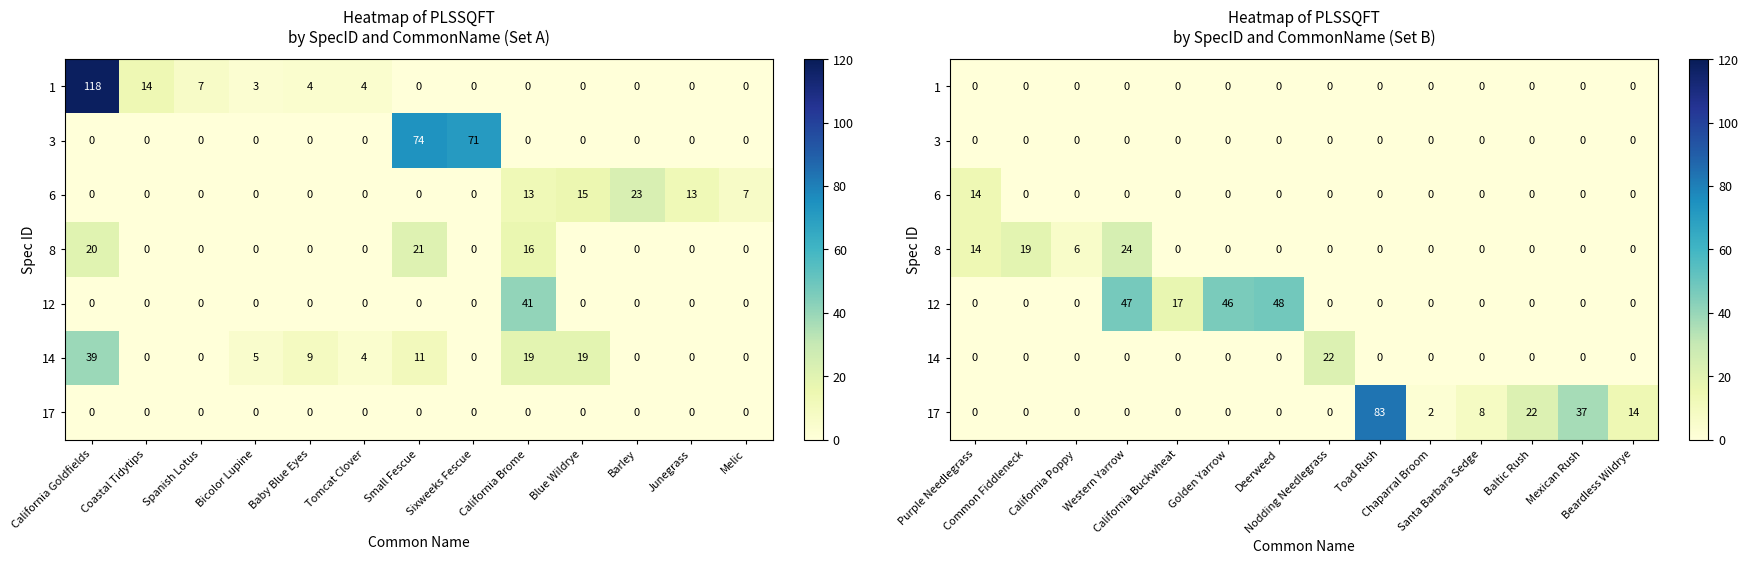

True or false: 12 has a value of -15 at Beardless Wildrye.

False